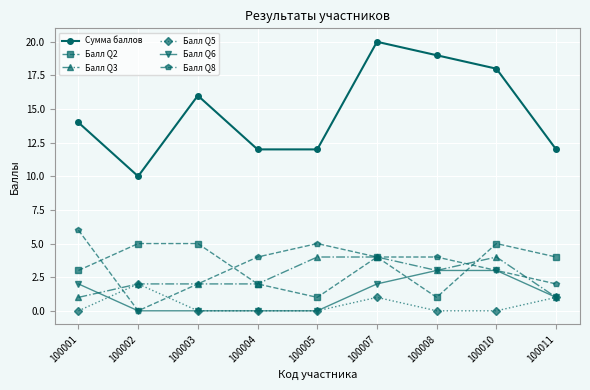

True or false: Балл Q8 has a value of 6 at 100001.

True